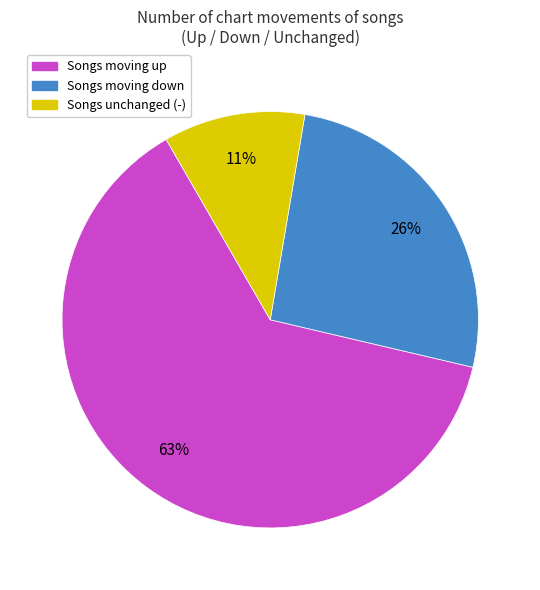

Does any single category account for the majority?

Yes